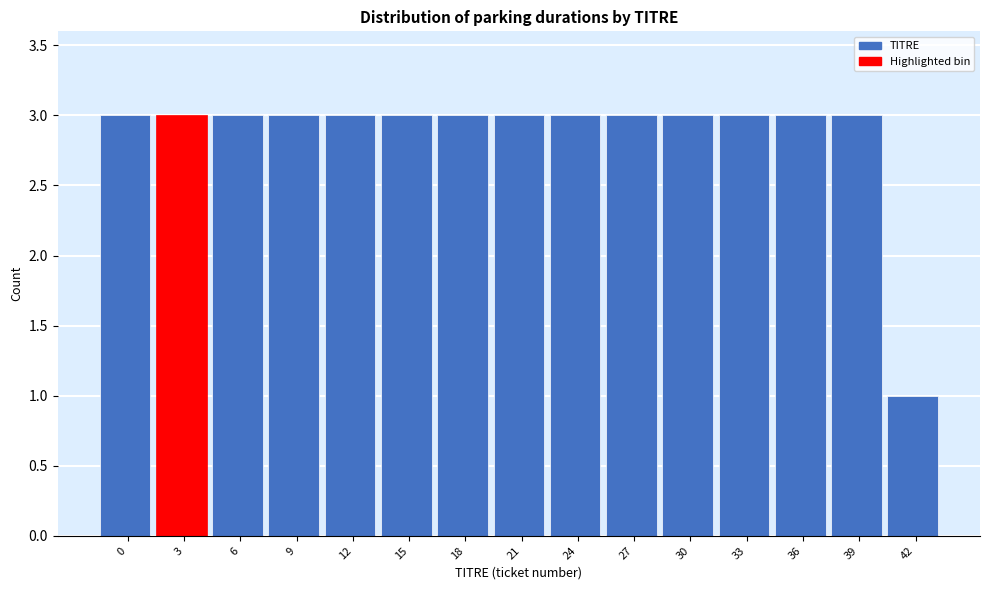

Reading right to left, list all the values displayed in this chart.

42=1	39=3	36=3	33=3	30=3	27=3	24=3	21=3	18=3	15=3	12=3	9=3	6=3	3=3	0=3